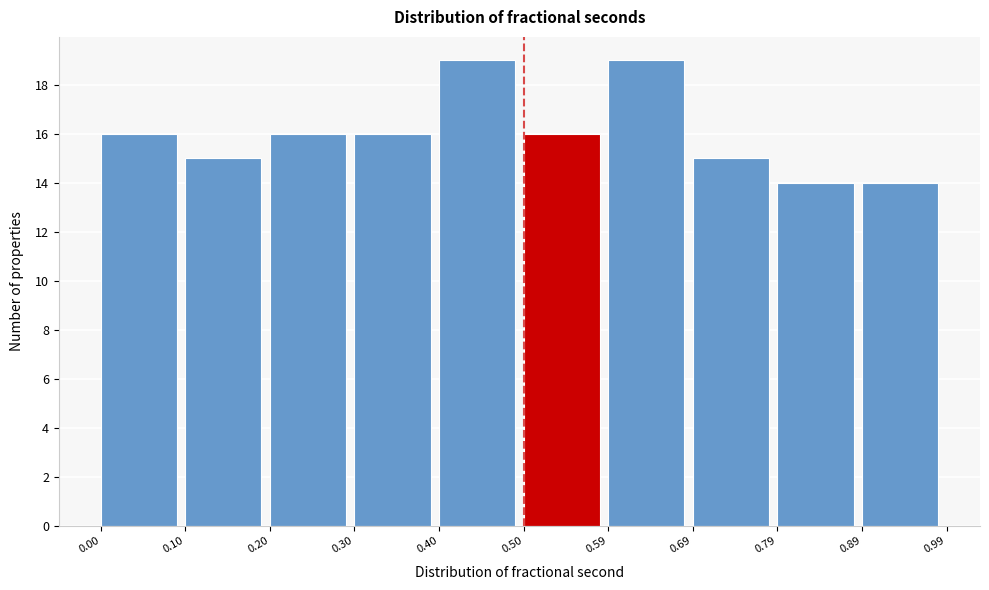

Reading left to right, transcribe this chart: for each bar, give the range it covers on the x-axis and its height. The values are not printed on the chart, so give them approximately, as read against the axis.

0.00 to 0.10: 16
0.10 to 0.20: 15
0.20 to 0.30: 16
0.30 to 0.40: 16
0.40 to 0.50: 19
0.50 to 0.59: 16
0.59 to 0.69: 19
0.69 to 0.79: 15
0.79 to 0.89: 14
0.89 to 0.99: 14